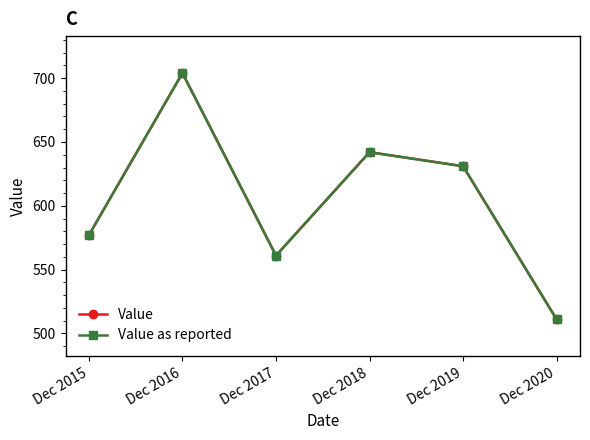

Is the value of Value at Dec 2016 greater than the value of Value as reported at Dec 2017?

Yes